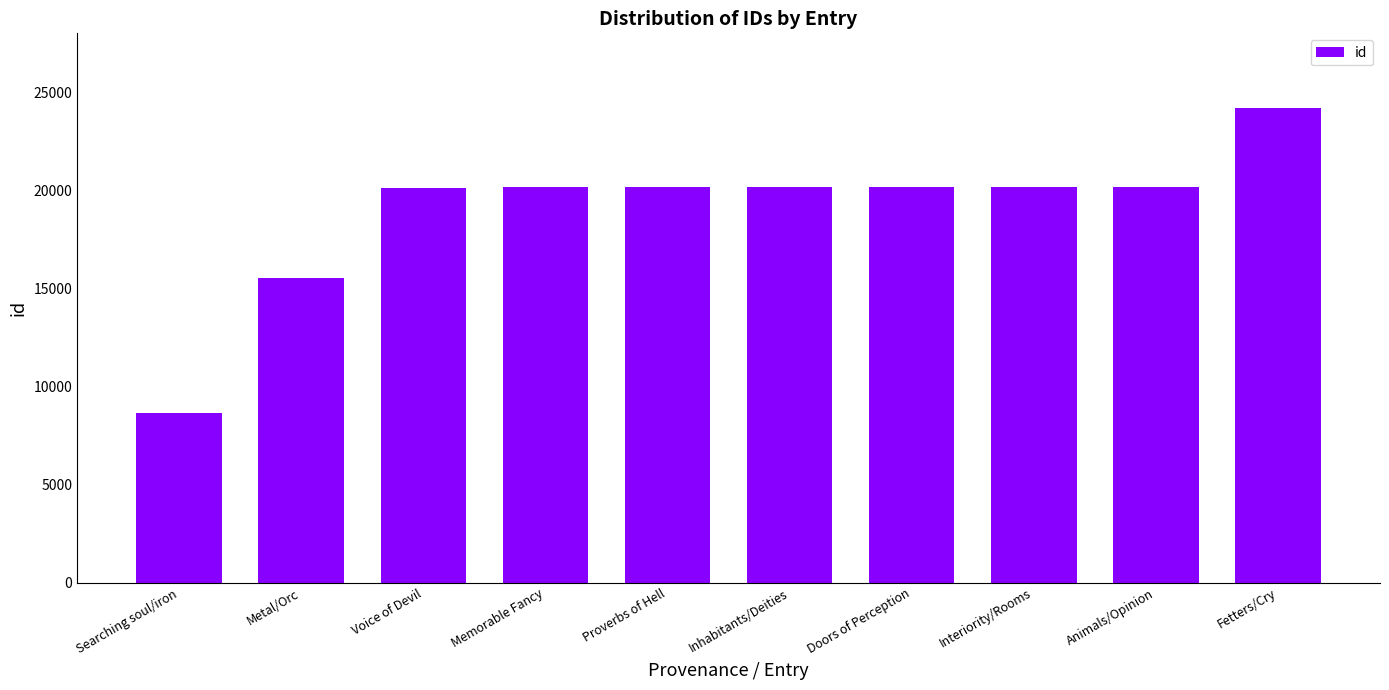

Where is the data nearest to the value 16399?

Metal/Orc